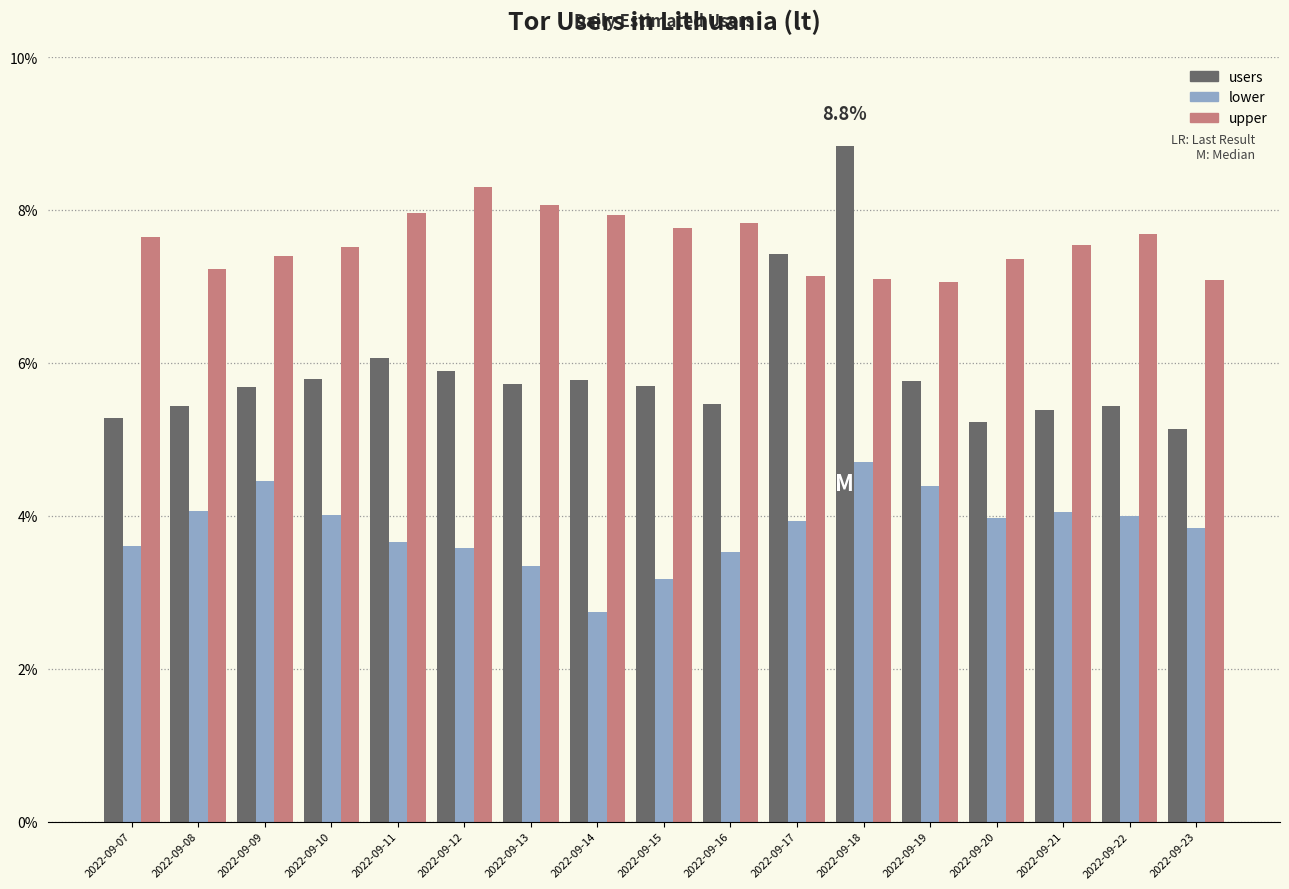

Rank the series by their maximum value, from lowest to highest.

lower, upper, users